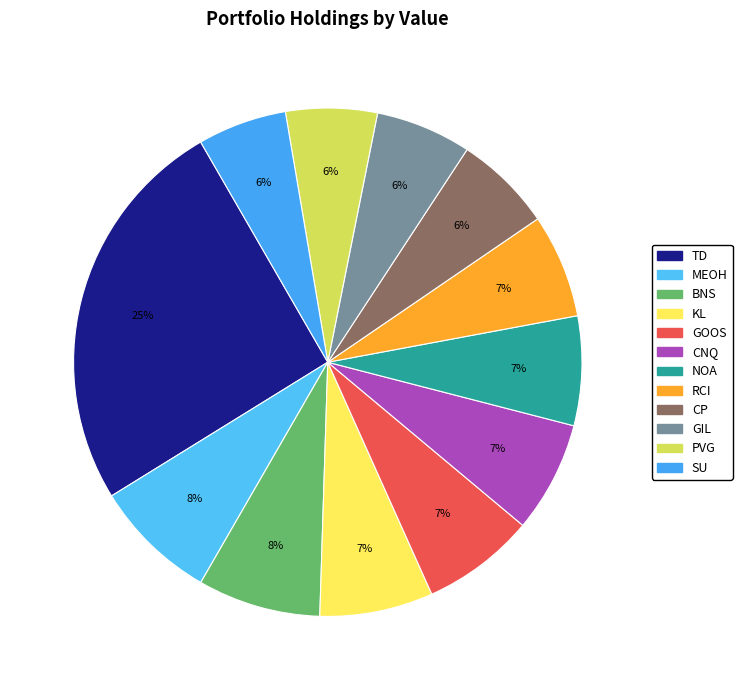

What is the largest slice in the pie chart?

TD